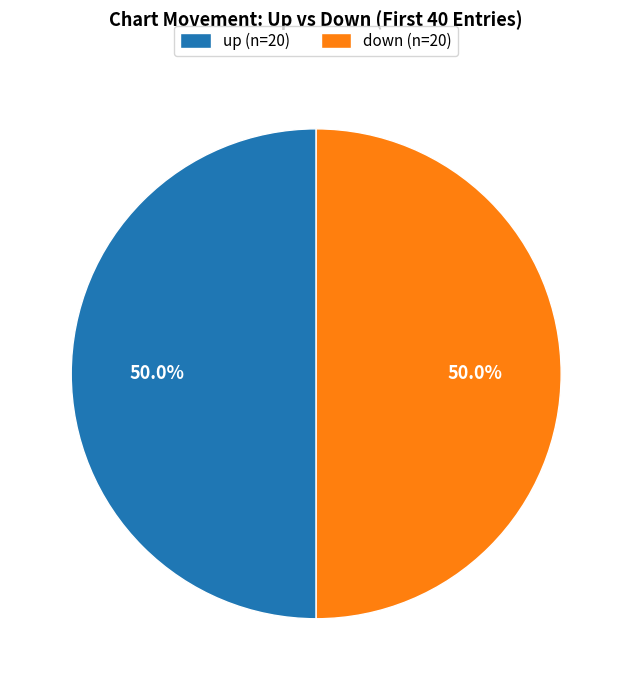

Count the number of slices in the pie.

2